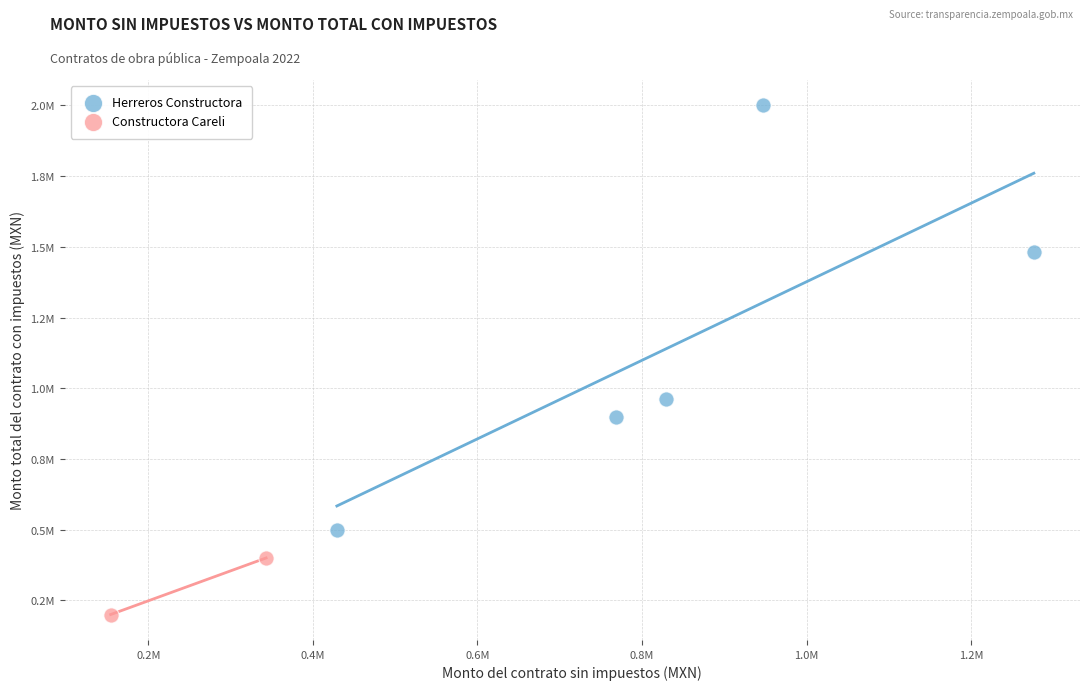

What are all the series names shown in the legend?

Herreros Constructora, Constructora Careli